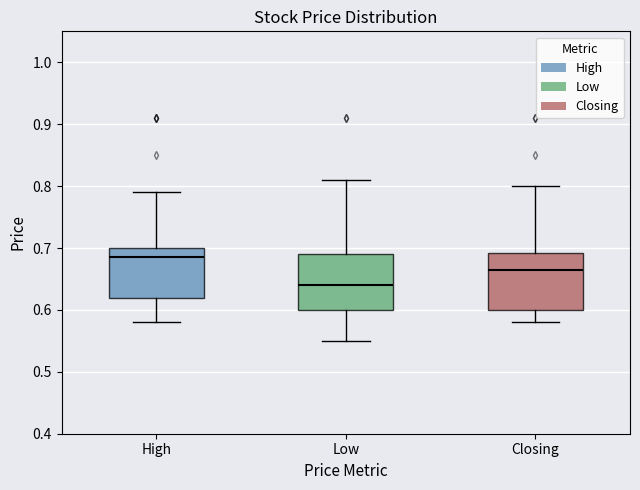

Which box has the lowest median line?

Low